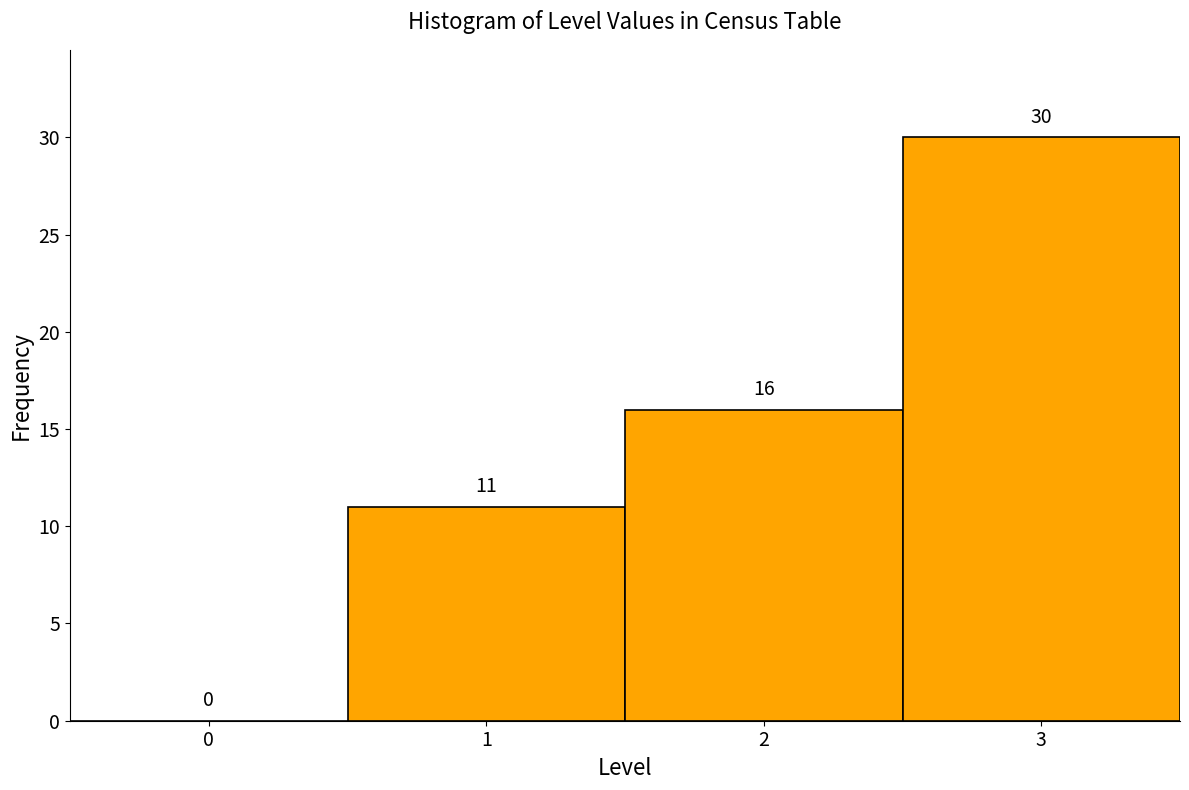

Over which range of the x-axis is the bar tallest?

2.5 to 3.5